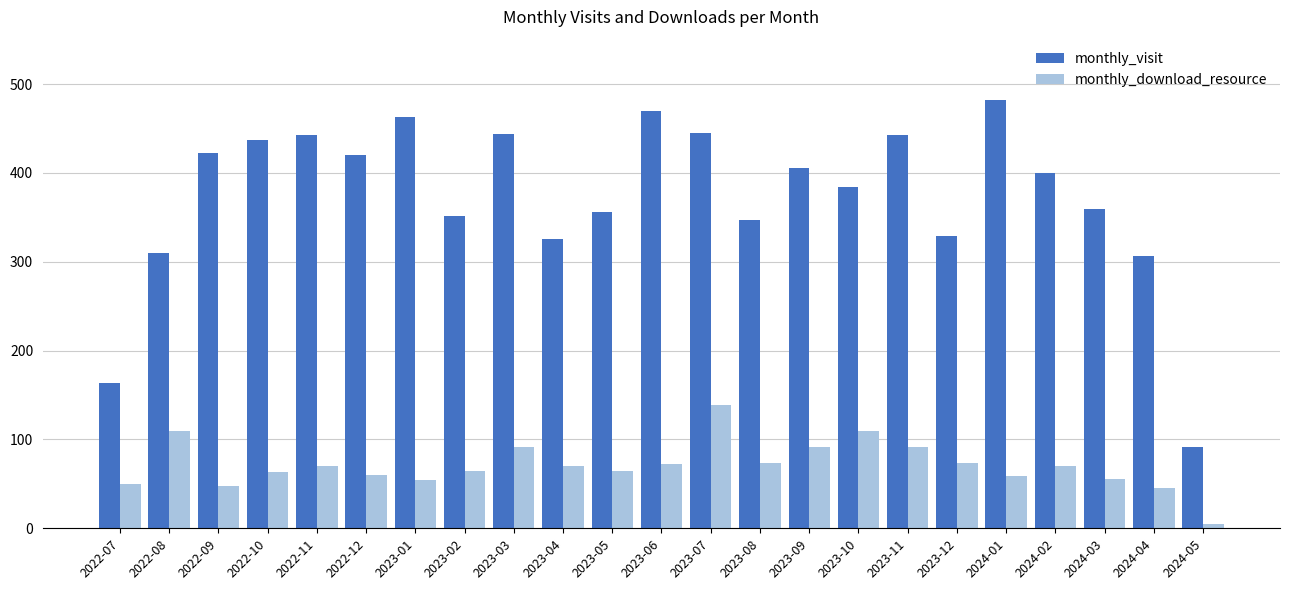

What is the minimum value shown in the chart?

5